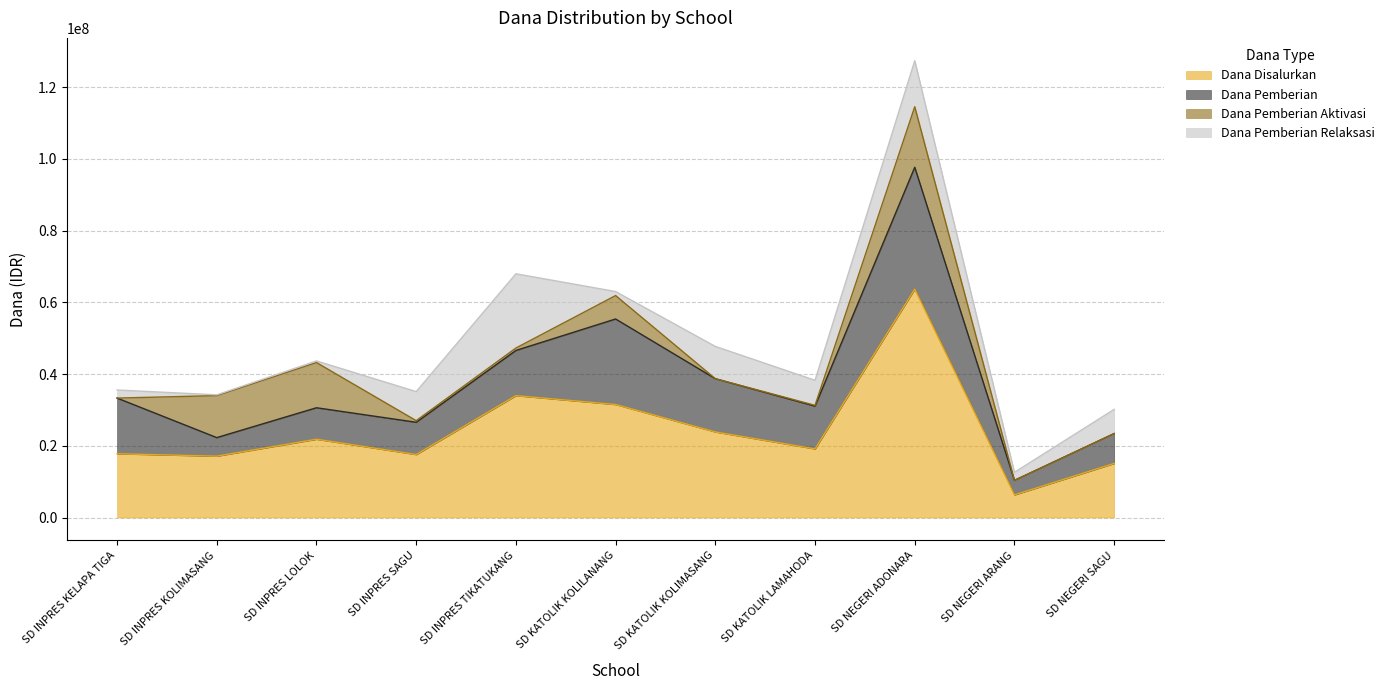

Reading right to left, list all the values displayed in this chart.

Dana Disalurkan: 15075000	6300000	63675000	19125000	23850000	31500000	33975000	17550000	21825000	17100000	17775000
Dana Pemberian: 8325000	4050000	33975000	11925000	14850000	23850000	12600000	9000000	8775000	5175000	15525000
Dana Pemberian Aktivasi: 0	0	16875000	225000	0	6525000	675000	450000	12600000	11700000	0
Dana Pemberian Relaksasi: 6750000	2250000	12825000	6975000	9000000	1125000	20700000	8100000	450000	225000	2250000